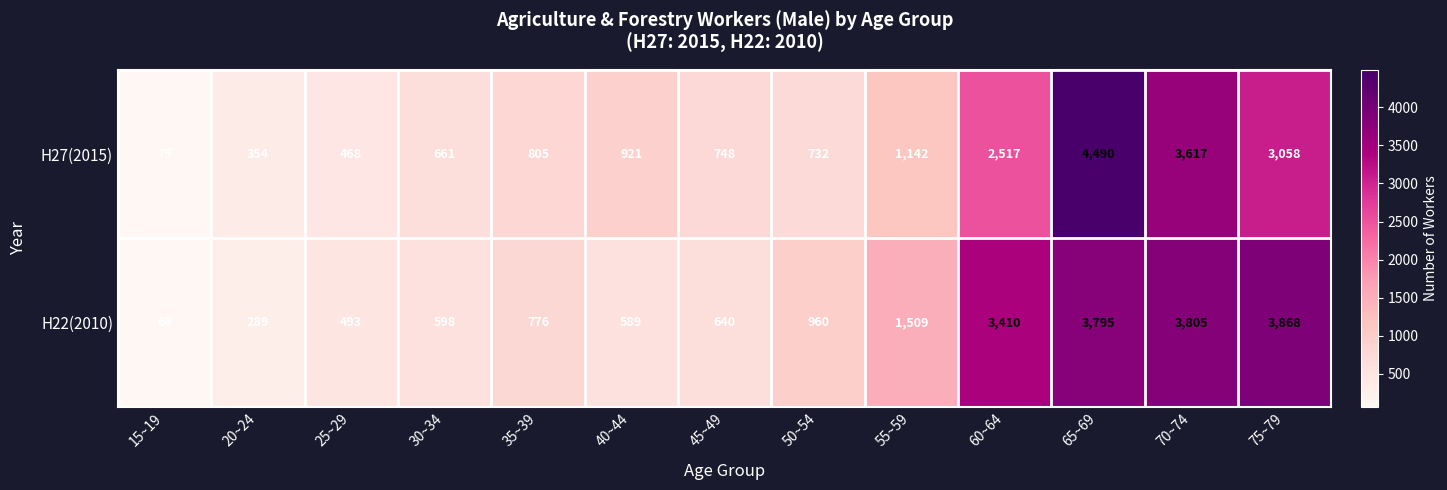

What is the difference between the highest and lowest values at 45~49?

108